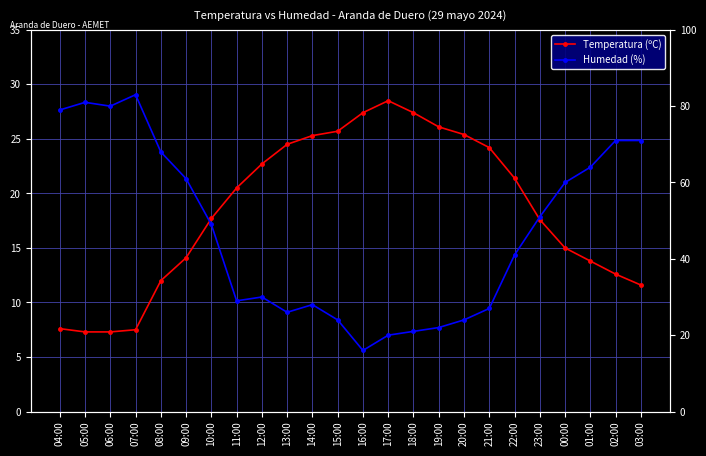

Read the Humedad (%) value at 06:00.

80.0